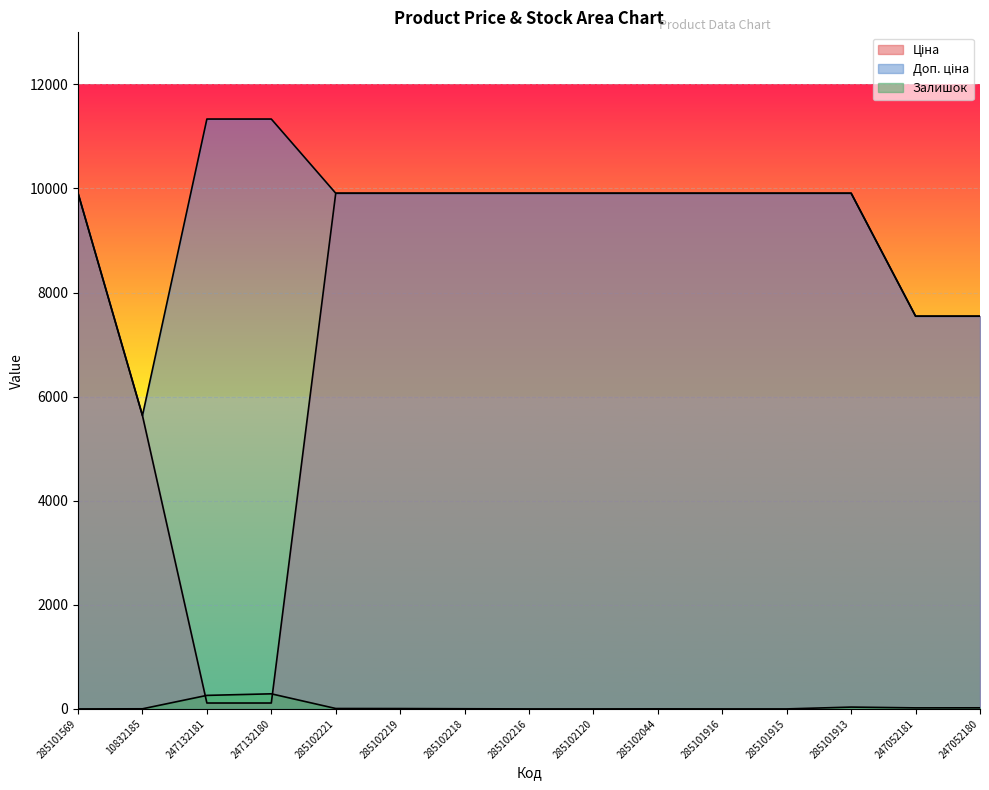

What is the label of the 15th point from the right?

285101569